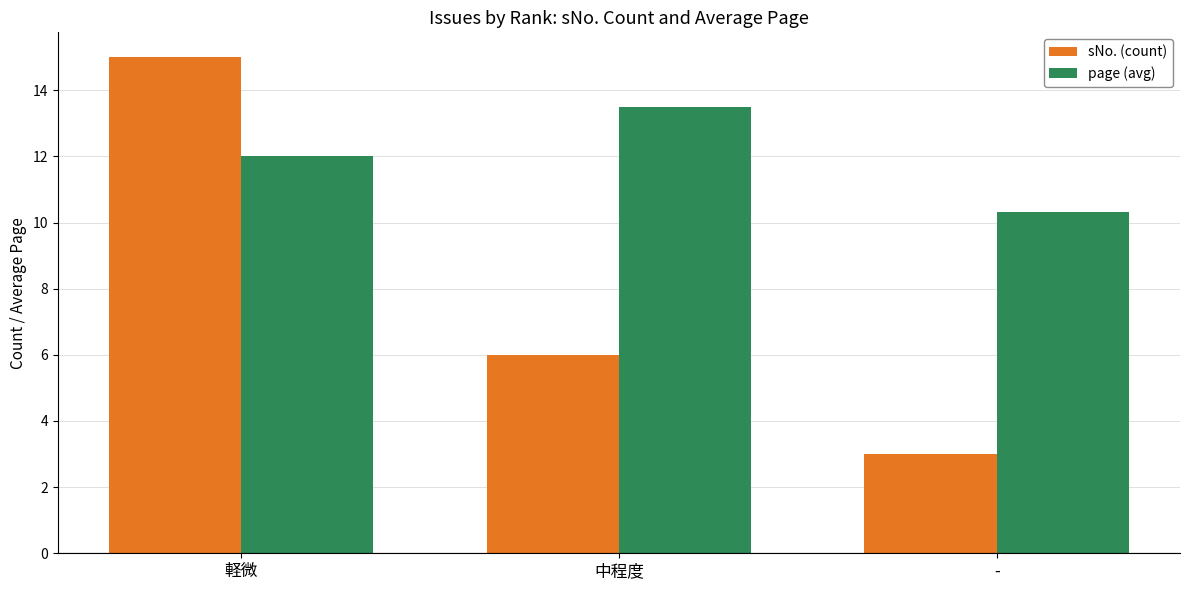

Rank the series by their average value, from lowest to highest.

sNo. (count), page (avg)